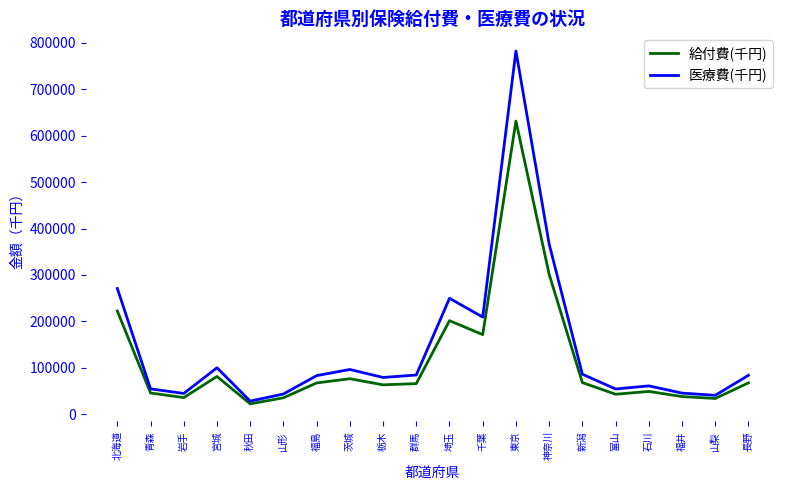

What is the sum of all 医療費(千円) values?

2868314.0